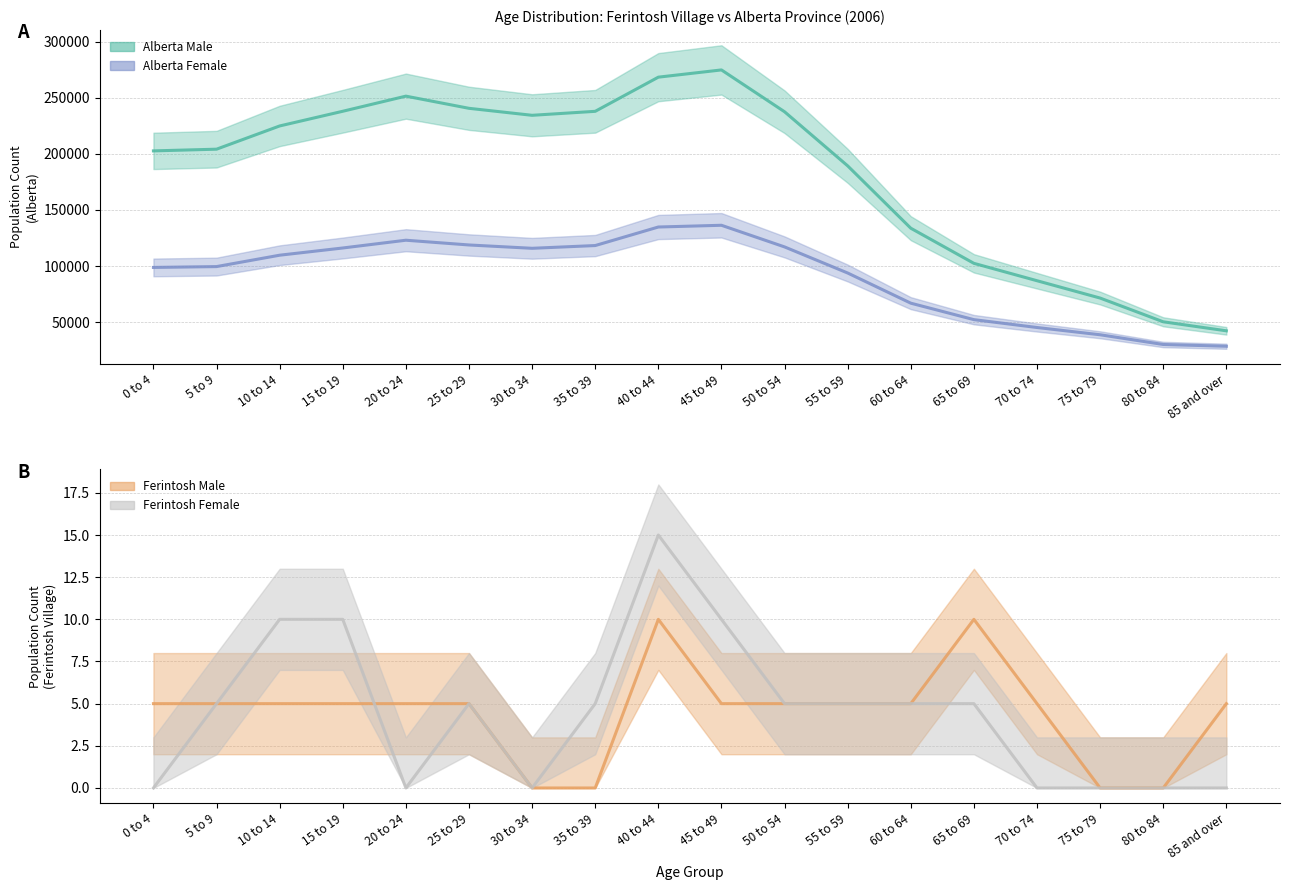

The value of Alberta Male at 35 to 39 is 66264. True or false?

False